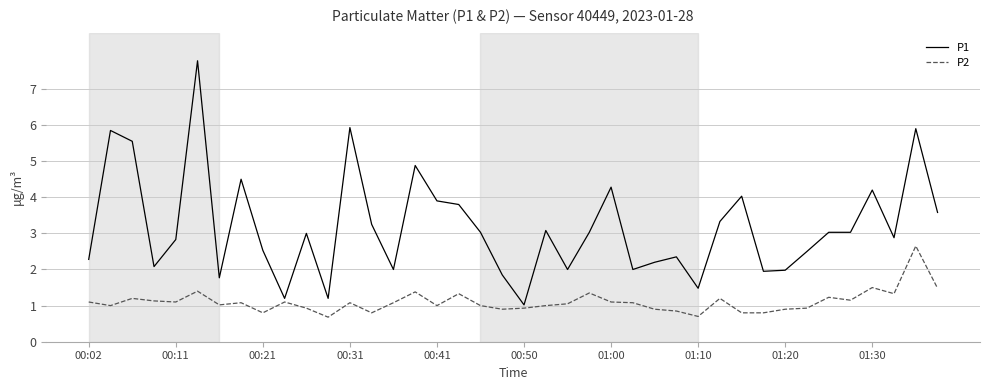

What is the difference between the maximum and minimum values in the P1 series?

6.8